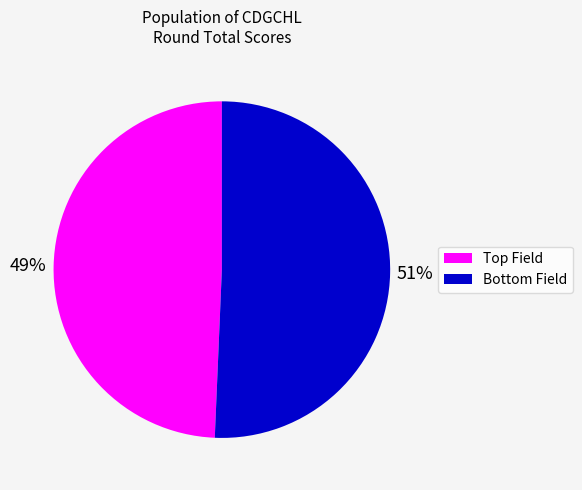

To the nearest percent, what is the average slice percentage?

50%